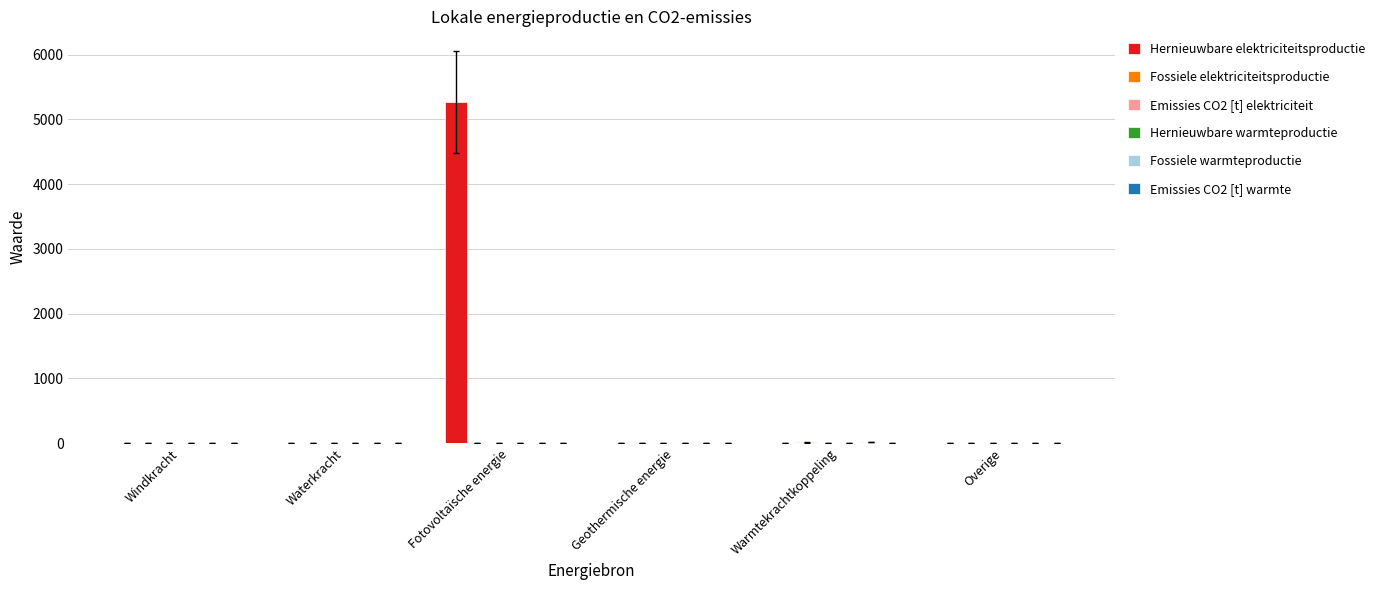

What is the maximum value shown in the chart?

5266.8